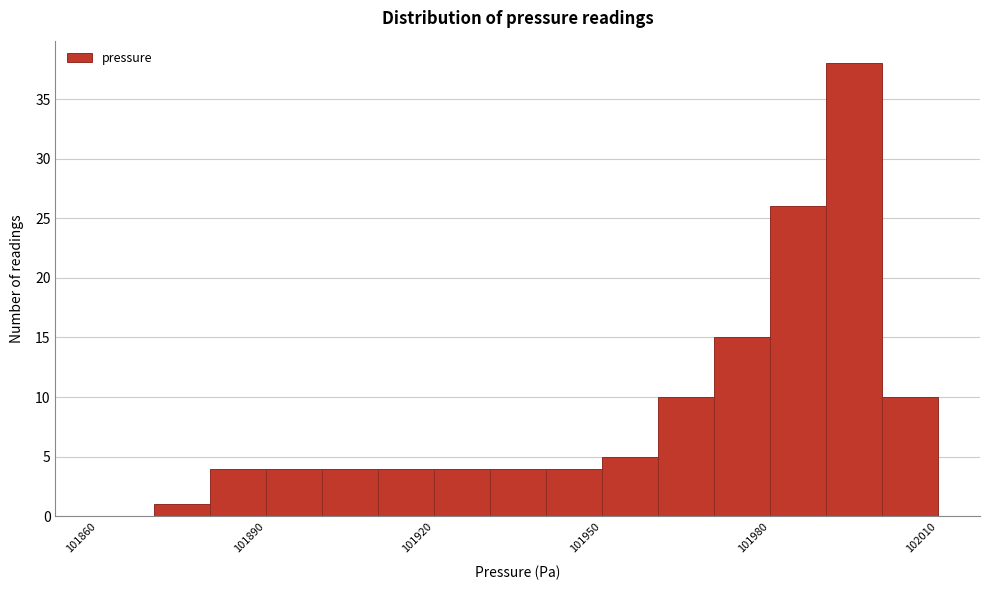

Around what value on the x-axis is the tallest bar? Give the approximate position of its centre, as read against the axis.

101995